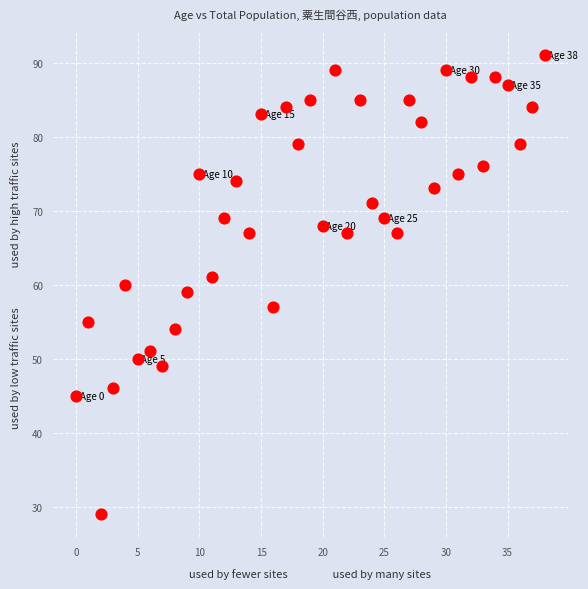

What is the range of Y values (max minus min)?

62